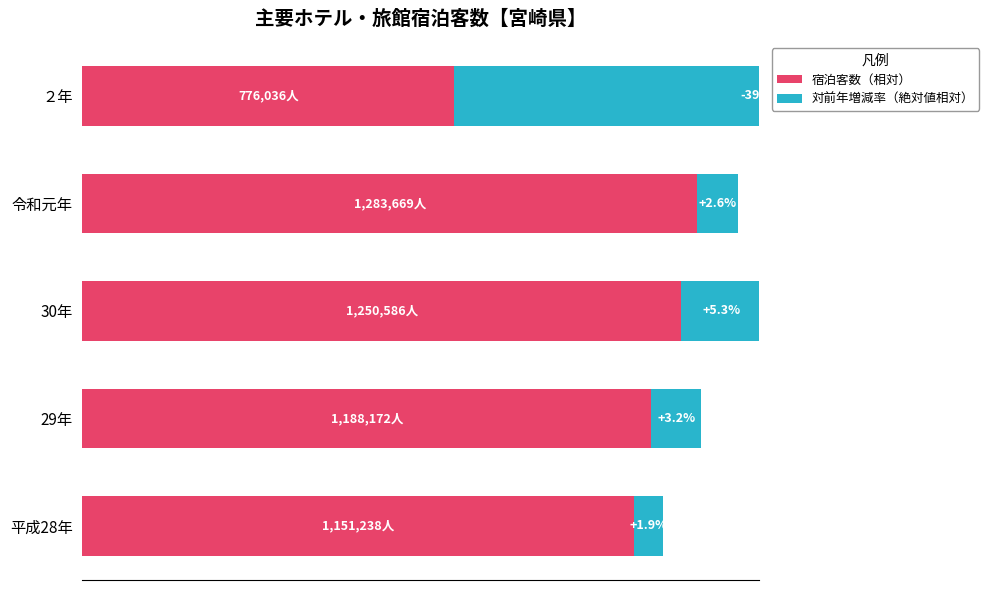

Reading left to right, extract all data points from this chart.

宿泊客数（相対）: 89.7	92.6	97.4	100.0	60.5
対前年増減率（絶対値相対）: 4.8	8.1	13.3	6.7	100.0